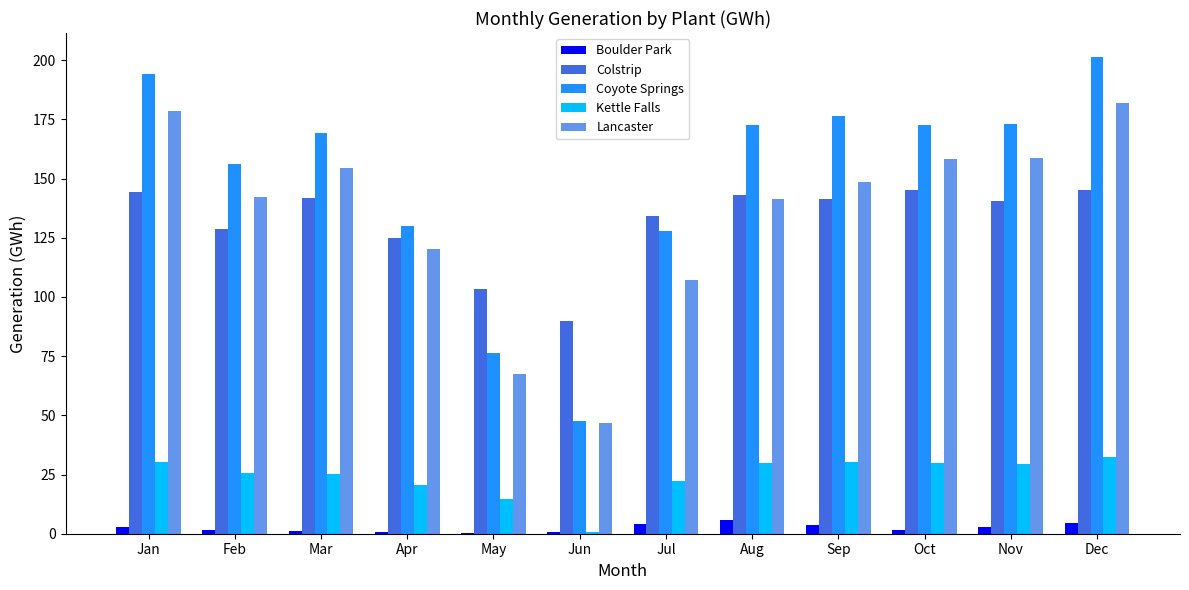

What is the total value across all series at Dec?

565.6